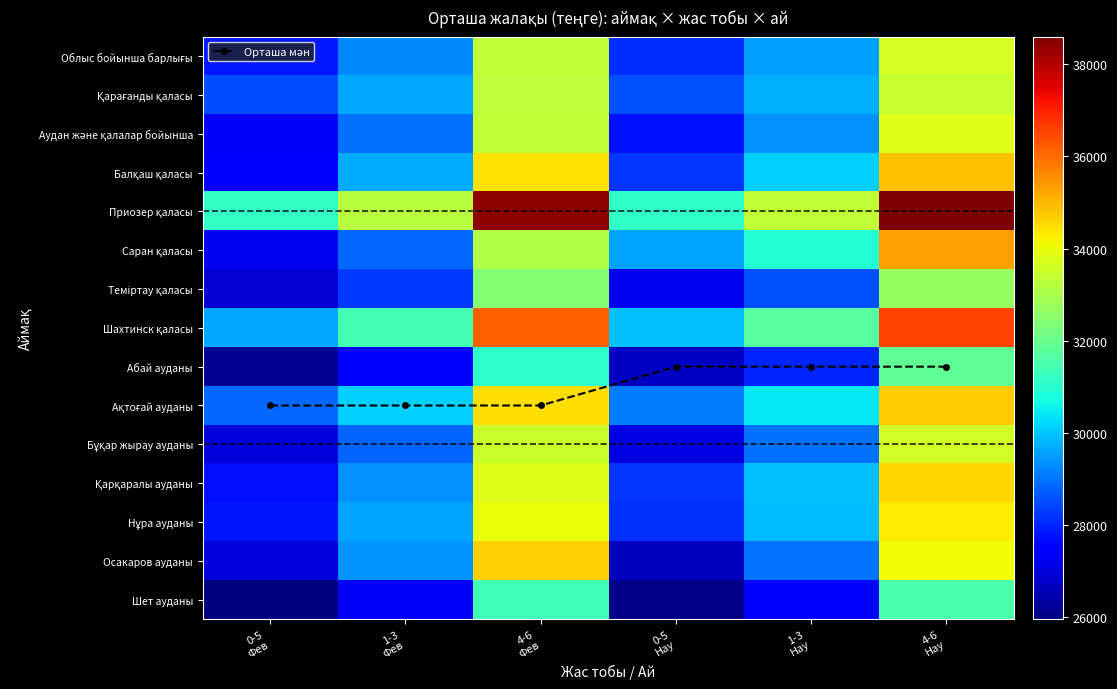

True or false: Аудан және қалалар бойынша has a value of 39022 at 1-3 Нау.

False